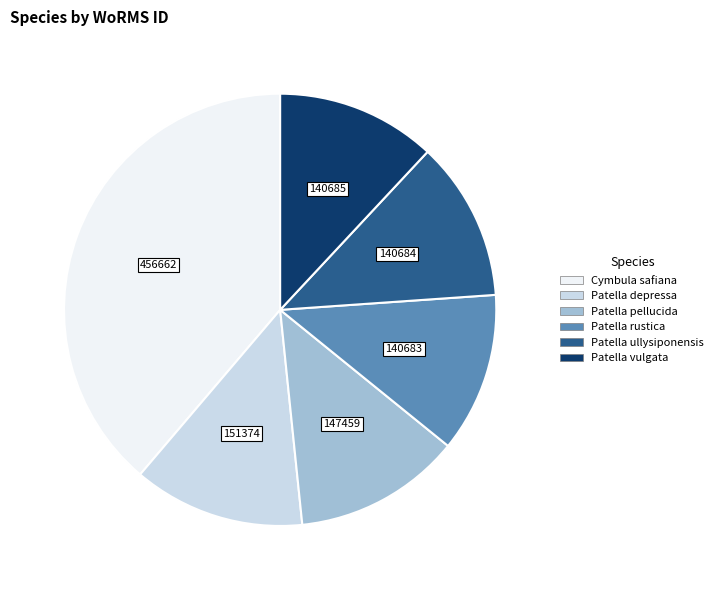

Combined, do Cymbula safiana and Patella pellucida account for over 50%?

Yes